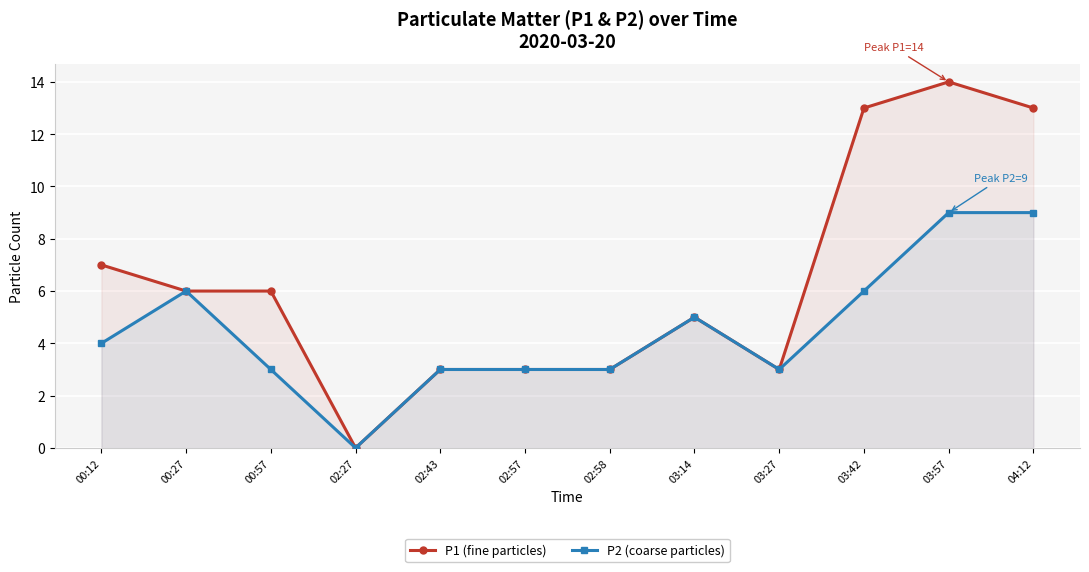

Where is the first local maximum for P1 (fine particles)?

03:14